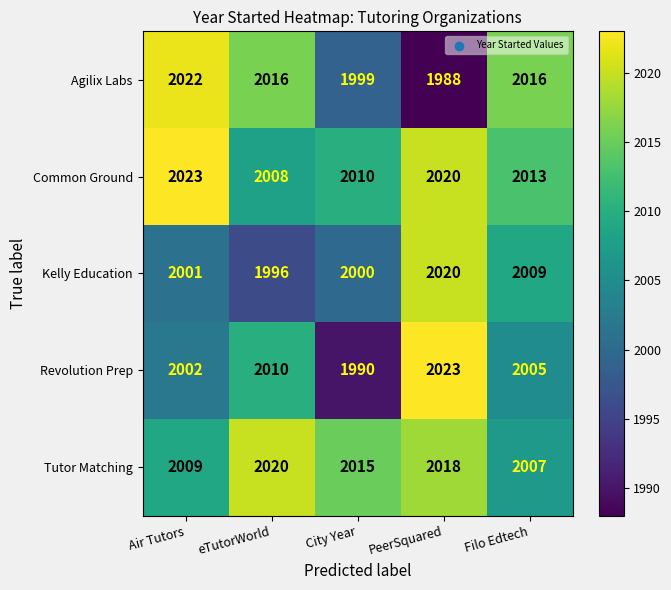

How many data points in Tutor Matching are less than 2015?

2